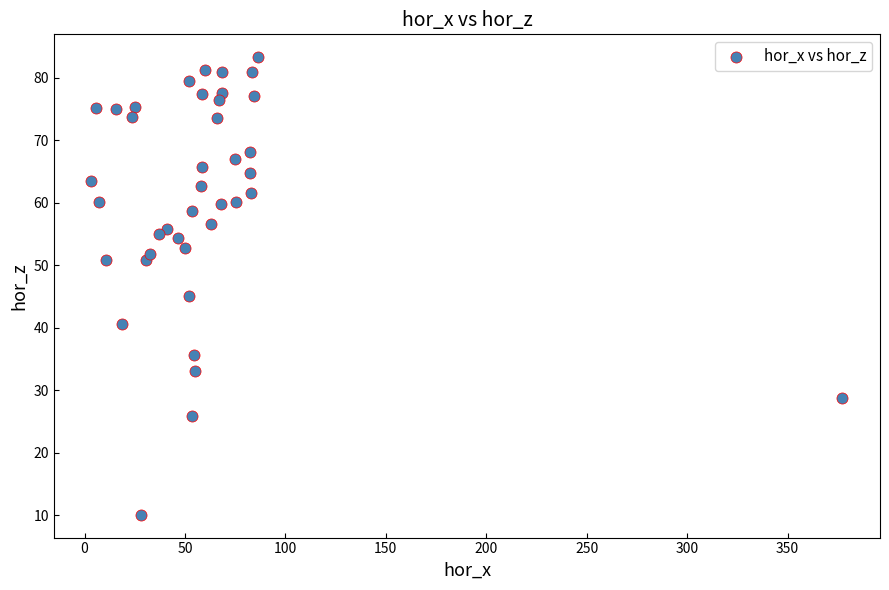

What Y value in the scatter plot is closest to 46?

45.0